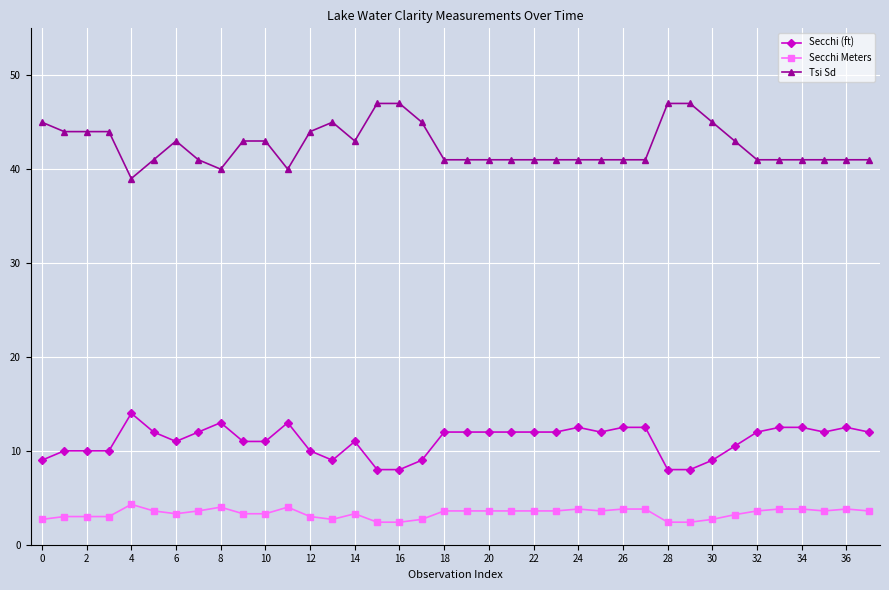

Rank the series by their maximum value, from highest to lowest.

Tsi Sd, Secchi (ft), Secchi Meters